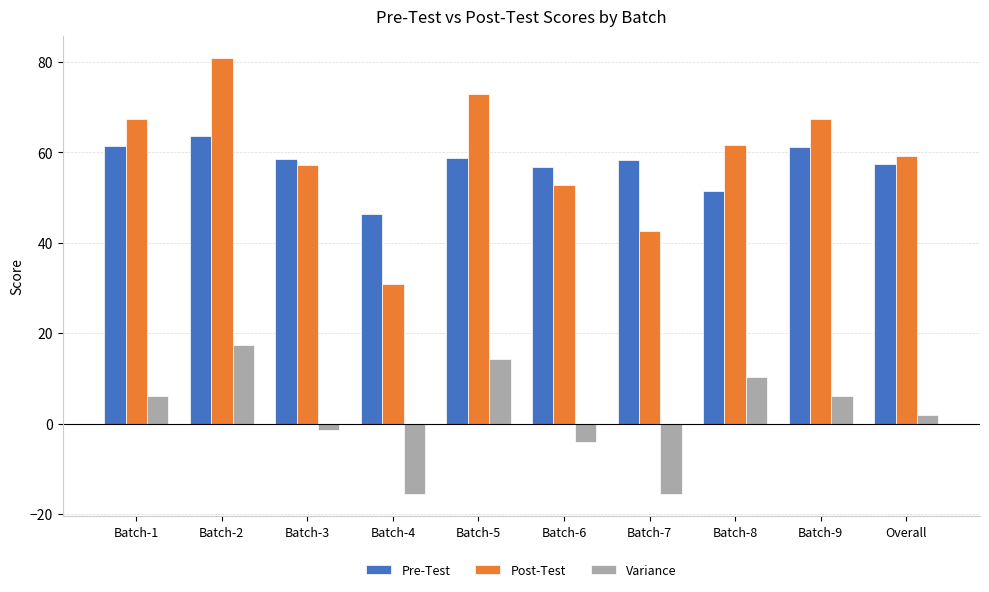

At which label does Pre-Test reach its minimum?

Batch-4